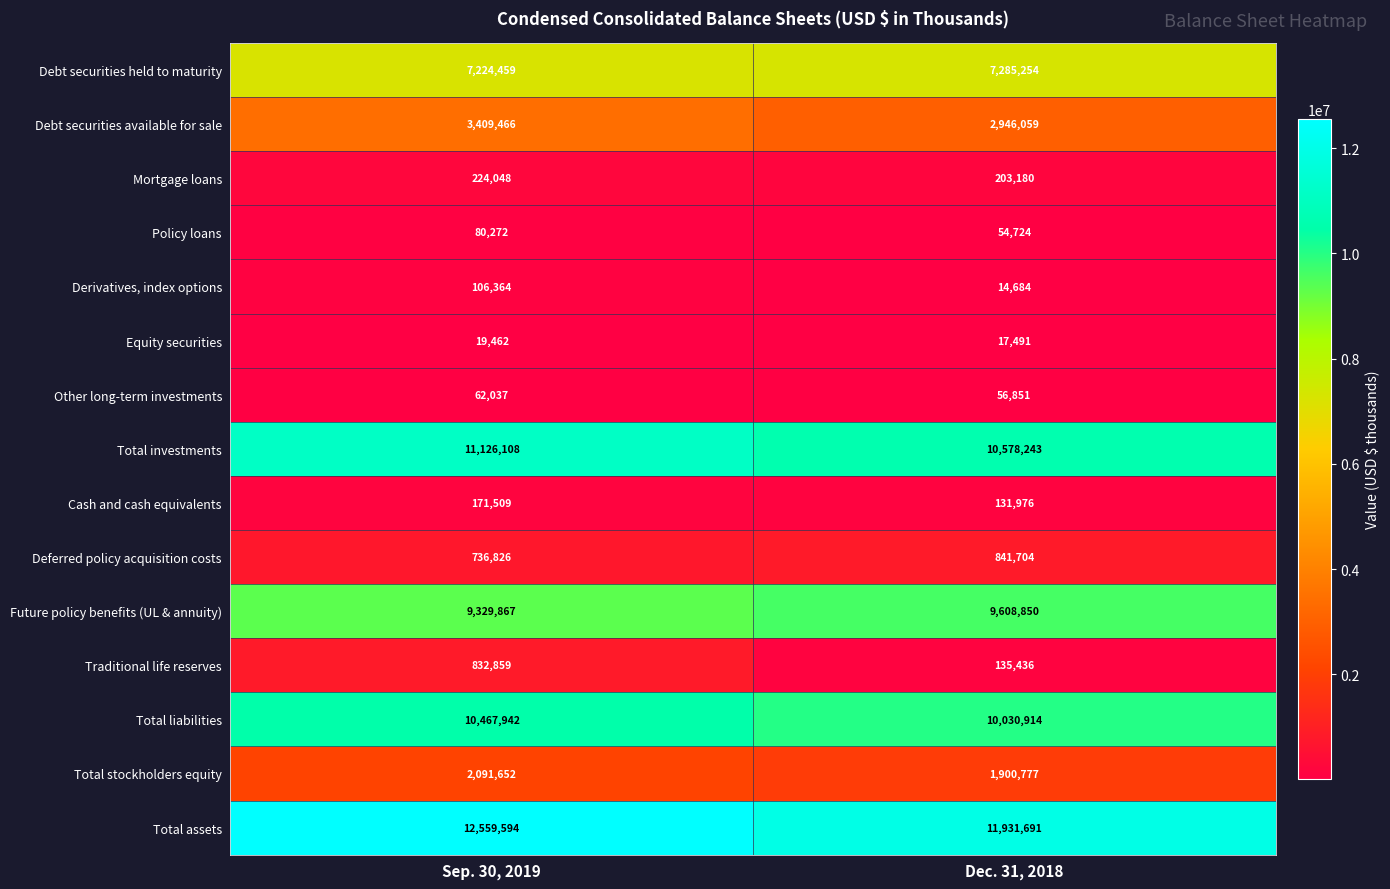

What is the difference between the highest and lowest values at Sep. 30, 2019?

12540132